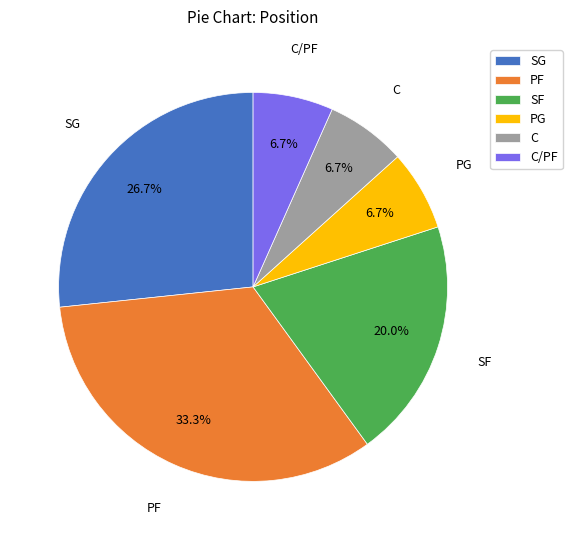

Is there any slice that represents more than half of the pie?

No